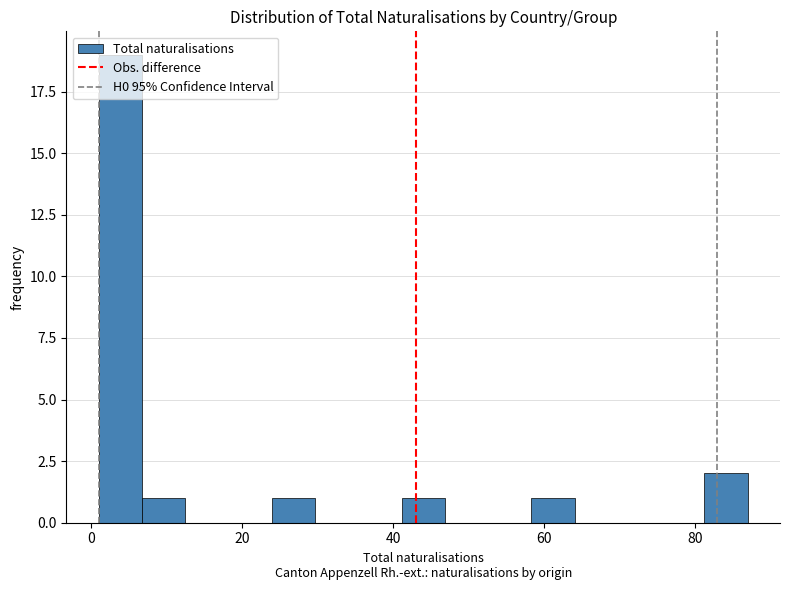

Around what value on the x-axis is the tallest bar? Give the approximate position of its centre, as read against the axis.

4